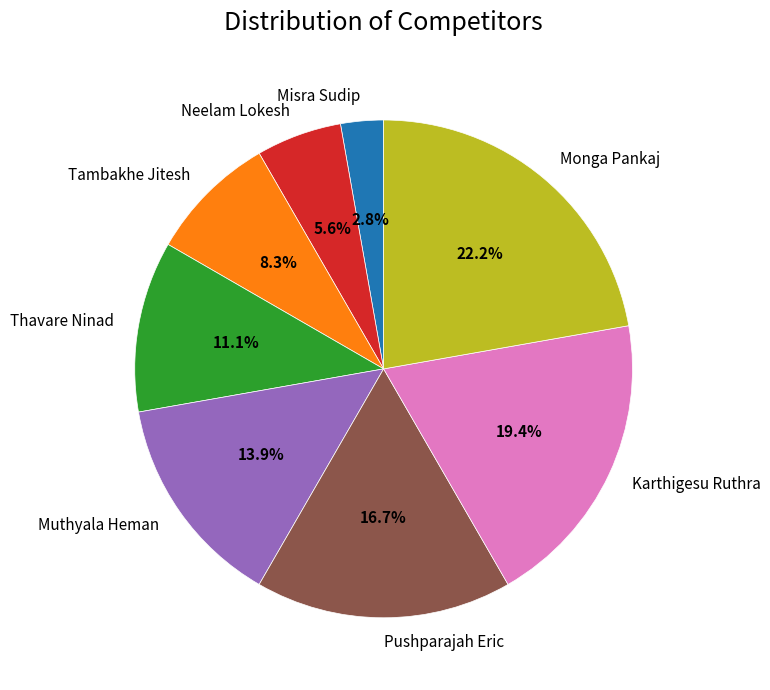

What percentage is the Thavare Ninad slice, to the nearest percent?

11%